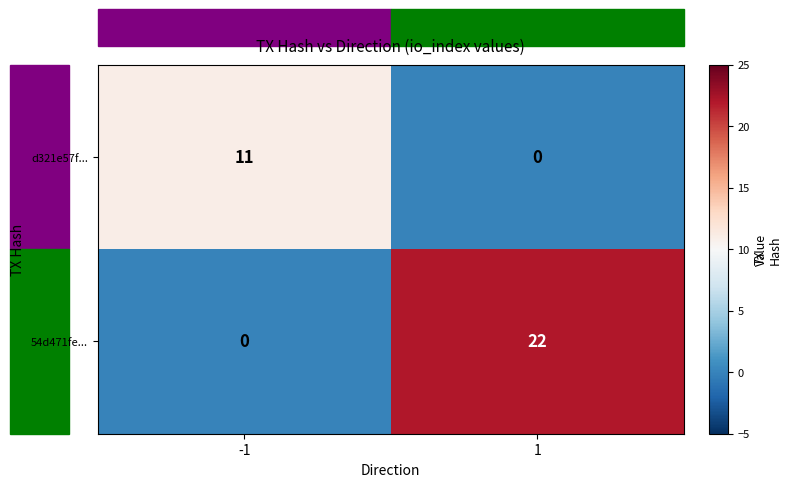

What is the greatest value displayed?

22